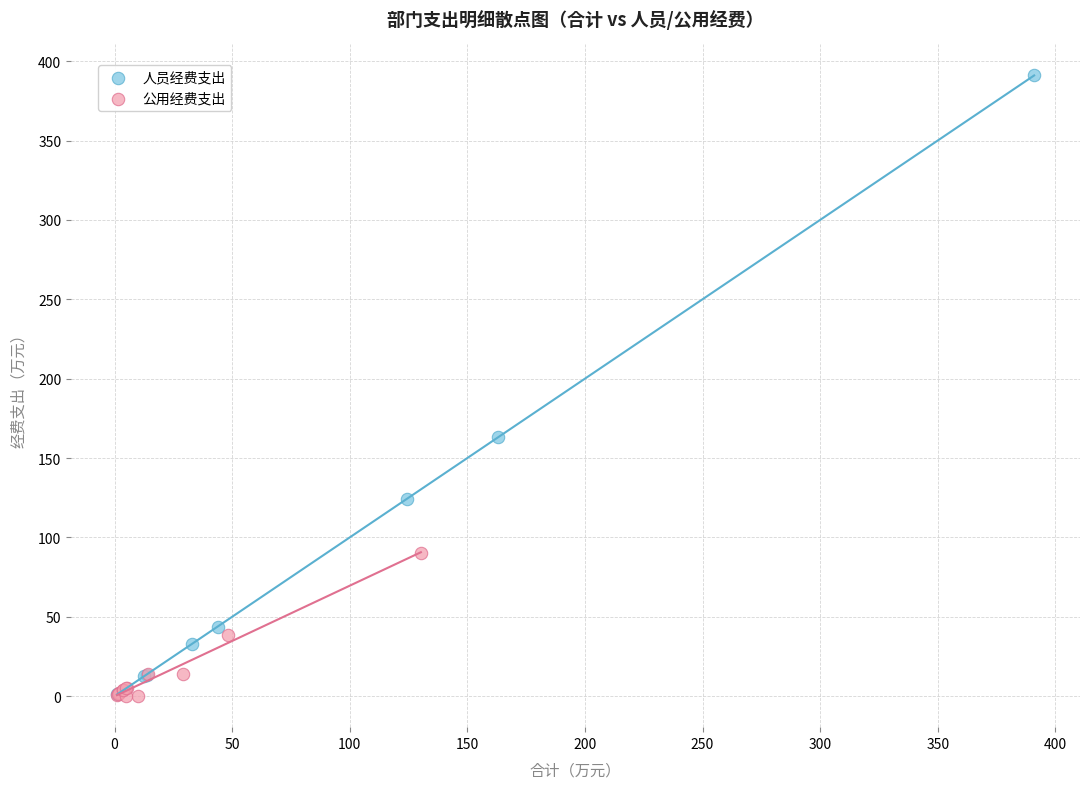

Which series has the largest Y range (max minus min)?

人员经费支出